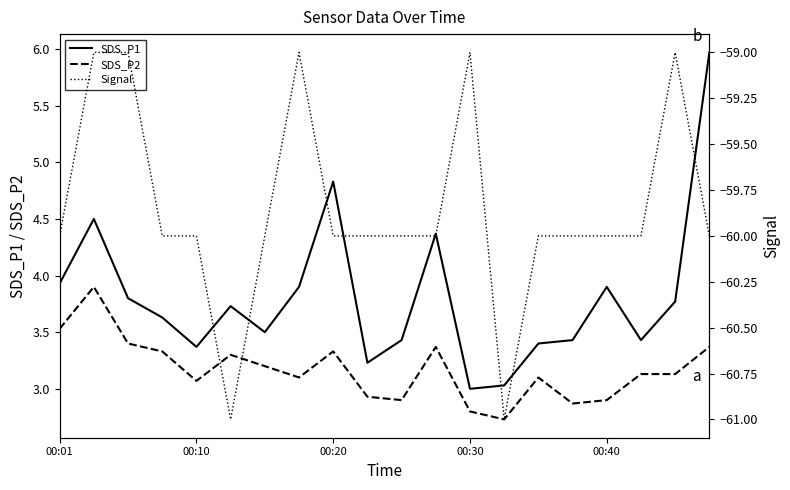

Which series has the largest total across all categories?

SDS_P1